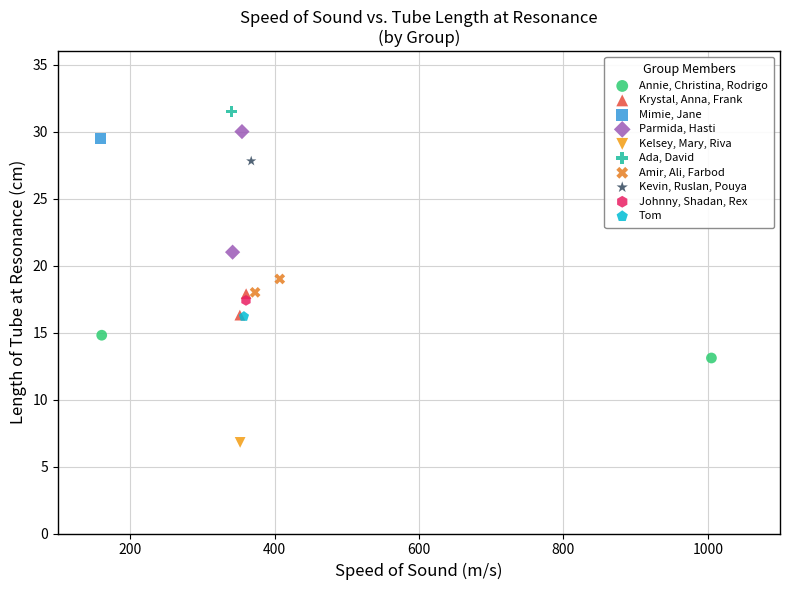

What are all the series names shown in the legend?

Annie, Christina, Rodrigo, Krystal, Anna, Frank, Mimie, Jane, Parmida, Hasti, Kelsey, Mary, Riva, Ada, David, Amir, Ali, Farbod, Kevin, Ruslan, Pouya, Johnny, Shadan, Rex, Tom